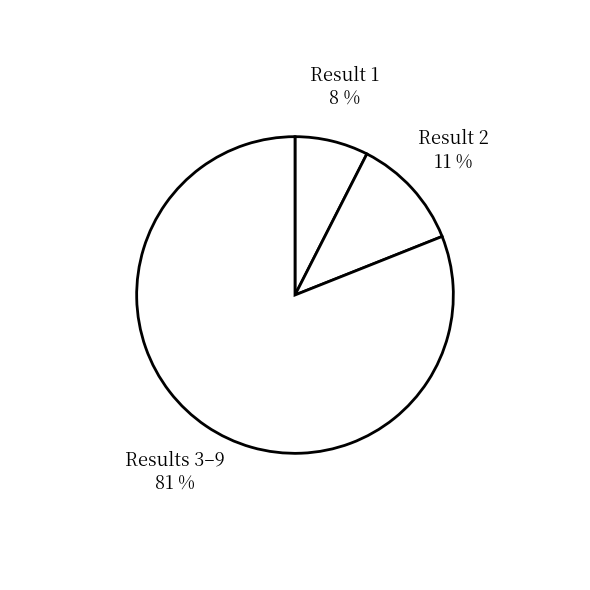

What is the smallest slice in the pie chart?

8